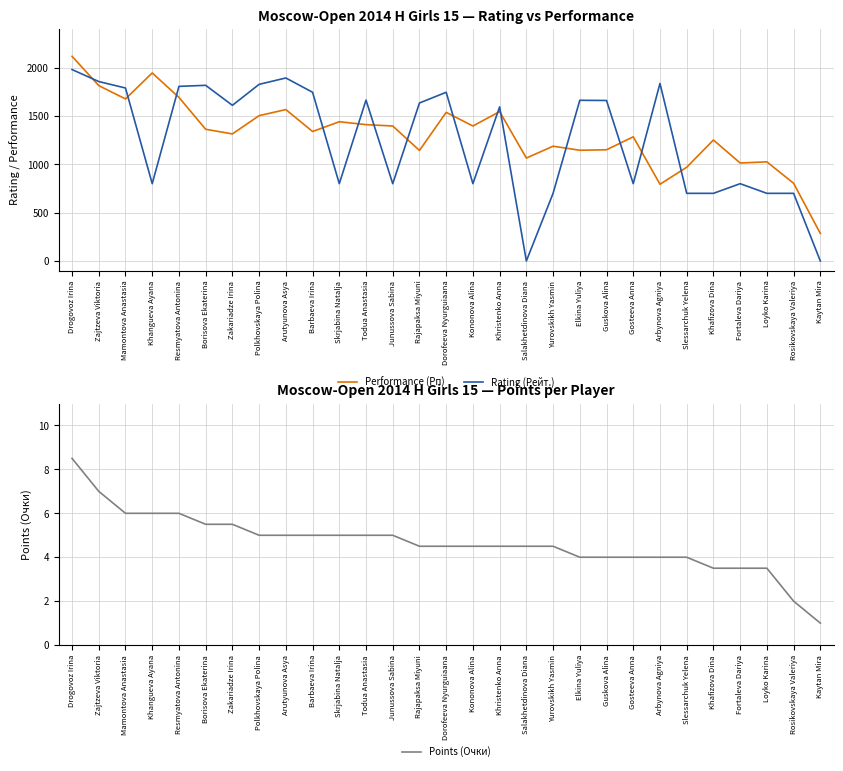

What is the difference between the maximum and minimum values in the Rating (Рейт.) series?

1981